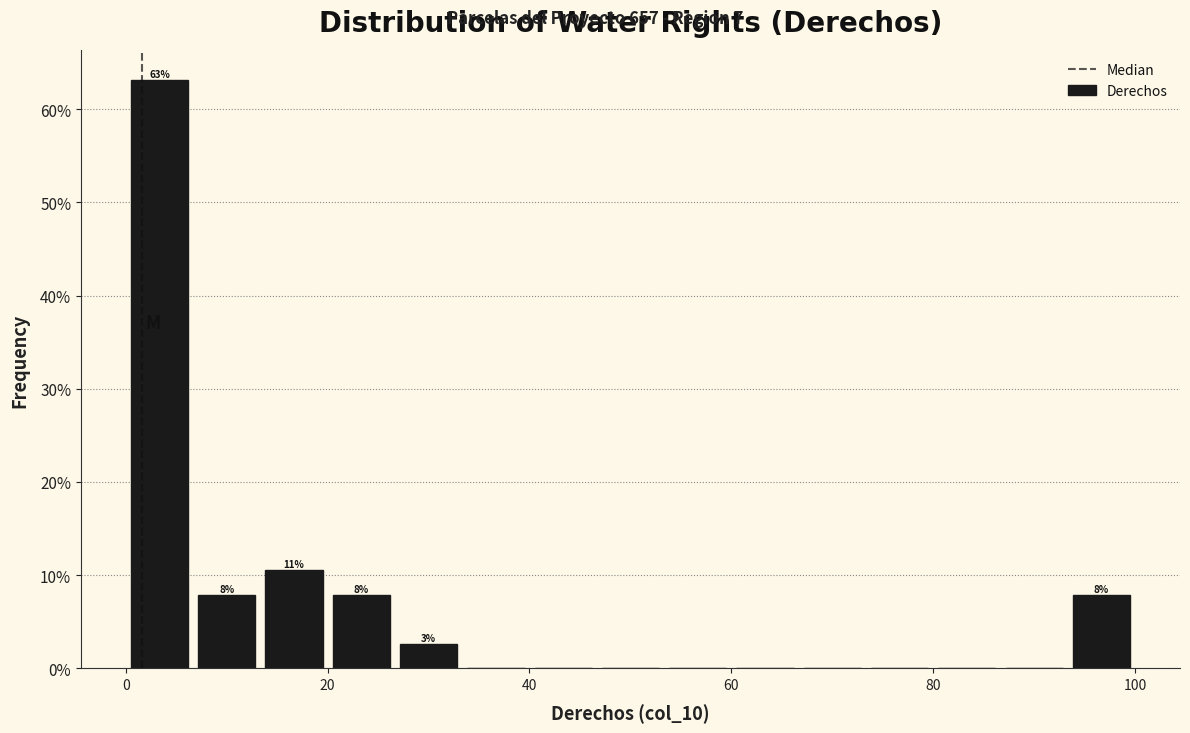

Around what value on the x-axis is the tallest bar? Give the approximate position of its centre, as read against the axis.

4